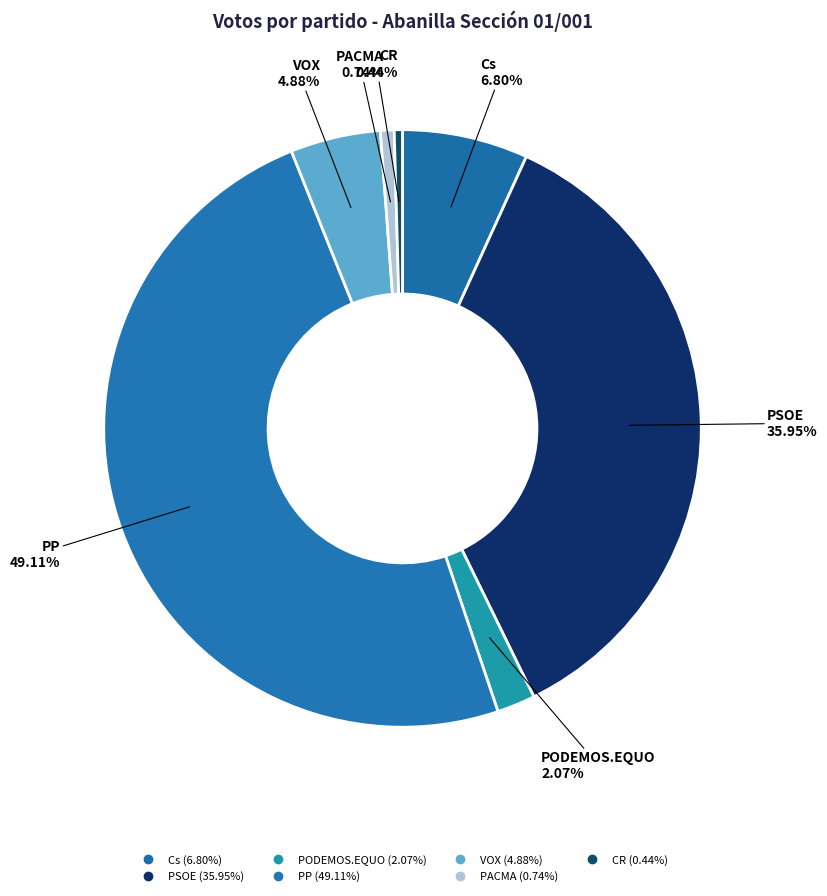

How many slices are in this pie chart?

7